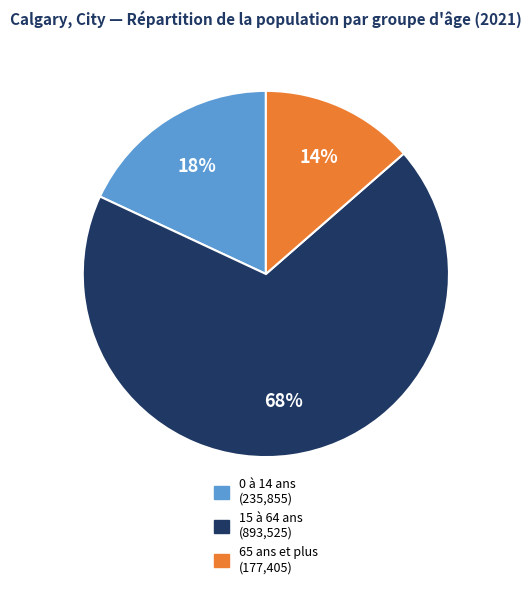

To the nearest percent, what is the combined percentage of 15 à 64 ans and 65 ans et plus?

82%